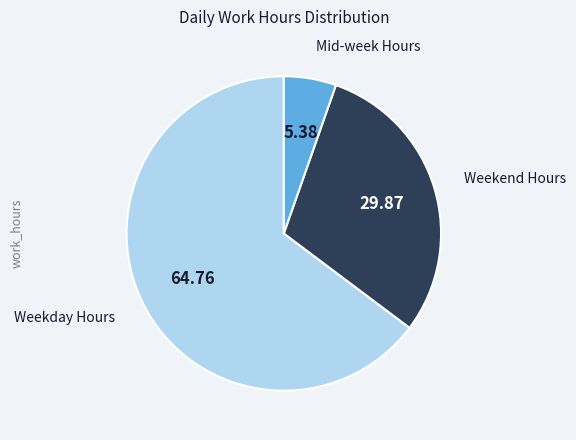

Is there a majority slice in this chart?

Yes